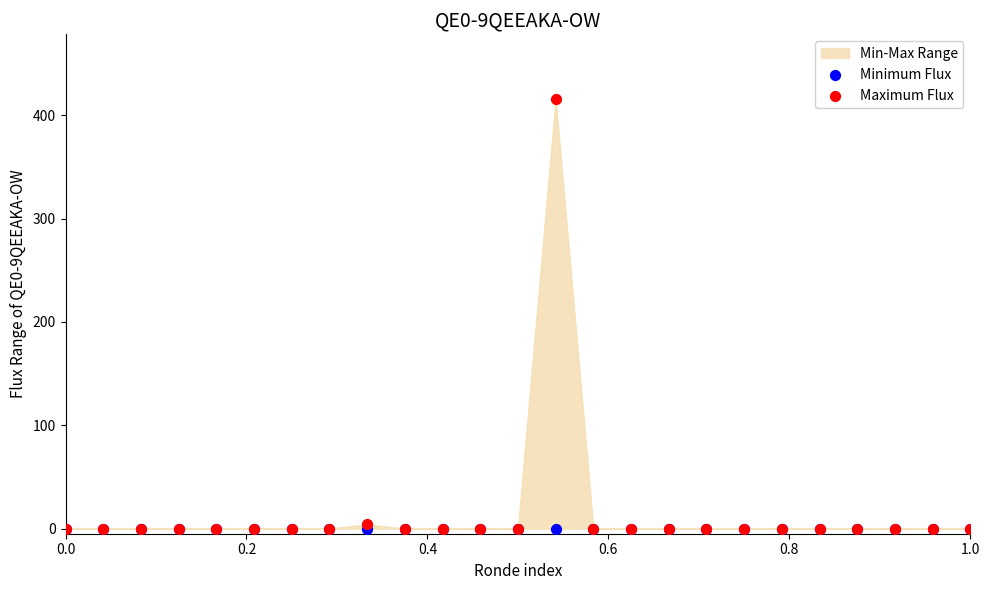

Which series has the widest spread of Y values?

Maximum Flux